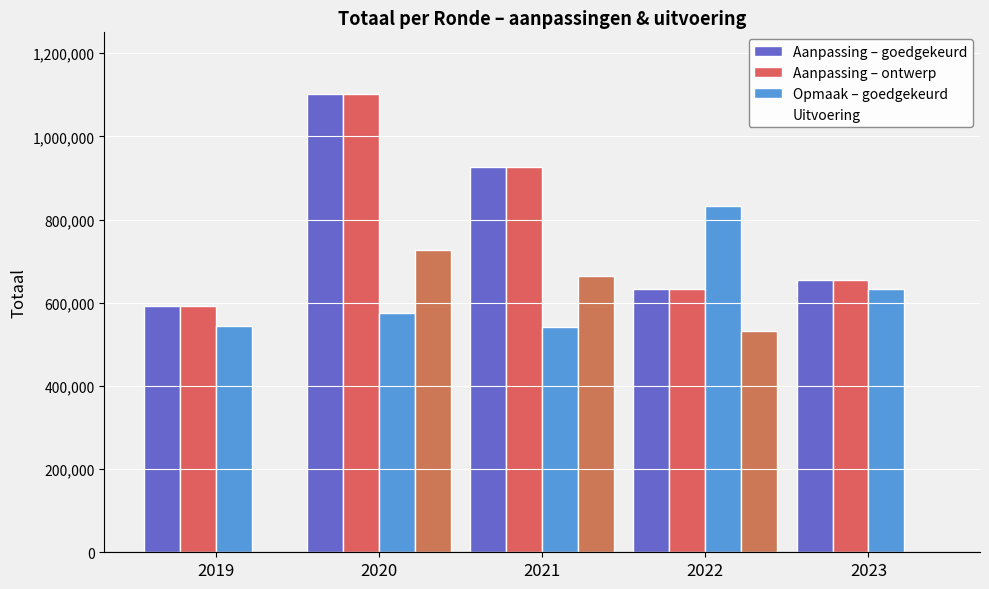

What is the difference between the maximum and minimum values in the Uitvoering series?

726274